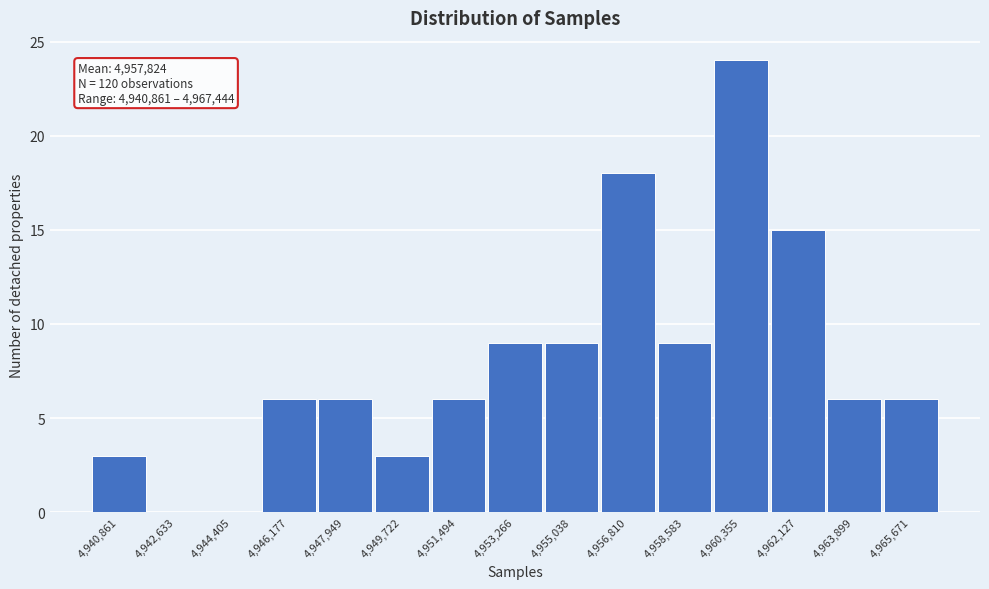

Reading left to right, transcribe all the data shown in this chart.

4,940,861=3	4,942,633=0	4,944,405=0	4,946,177=6	4,947,949=6	4,949,722=3	4,951,494=6	4,953,266=9	4,955,038=9	4,956,810=18	4,958,583=9	4,960,355=24	4,962,127=15	4,963,899=6	4,965,671=6